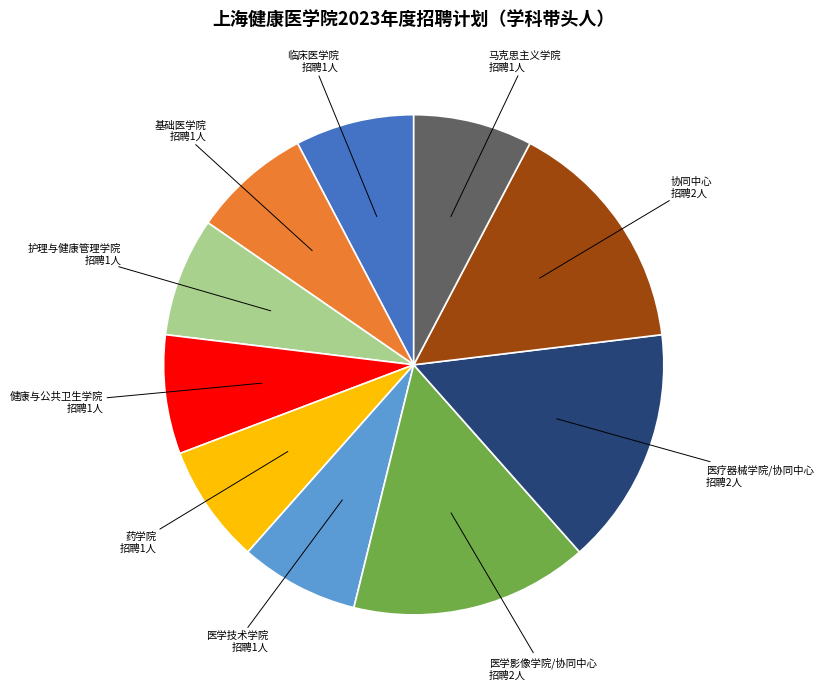

Is there a majority slice in this chart?

No